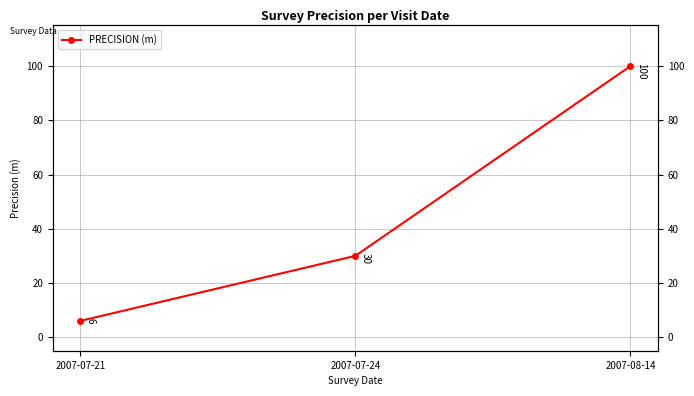

At which category does the chart reach its minimum across all series?

2007-07-21